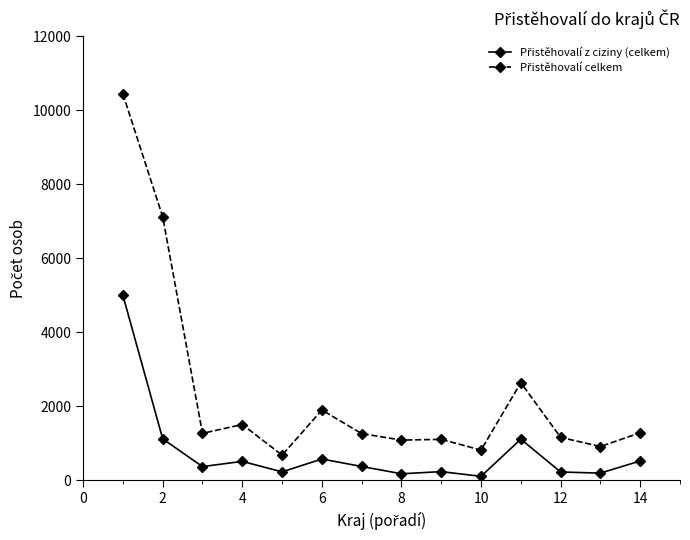

Count the number of categories in the chart.

14